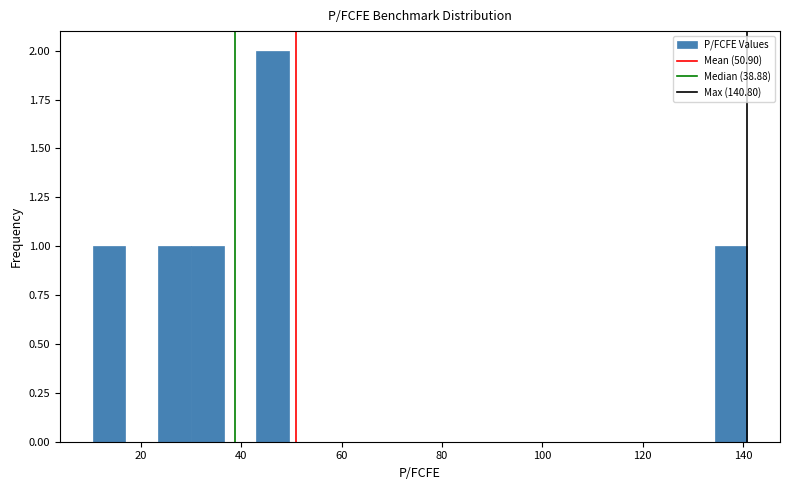

Read against the x-axis, roughly where is the centre of the tallest bar?

46